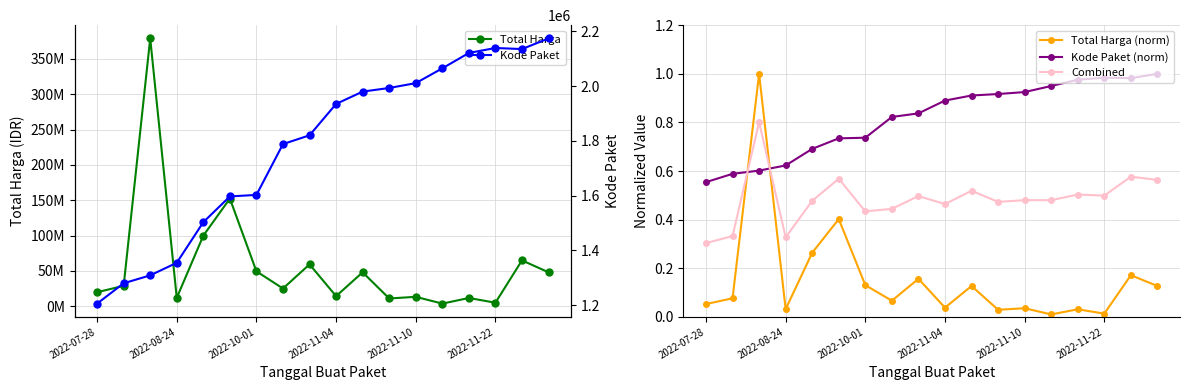

How many data points does each series have?

18